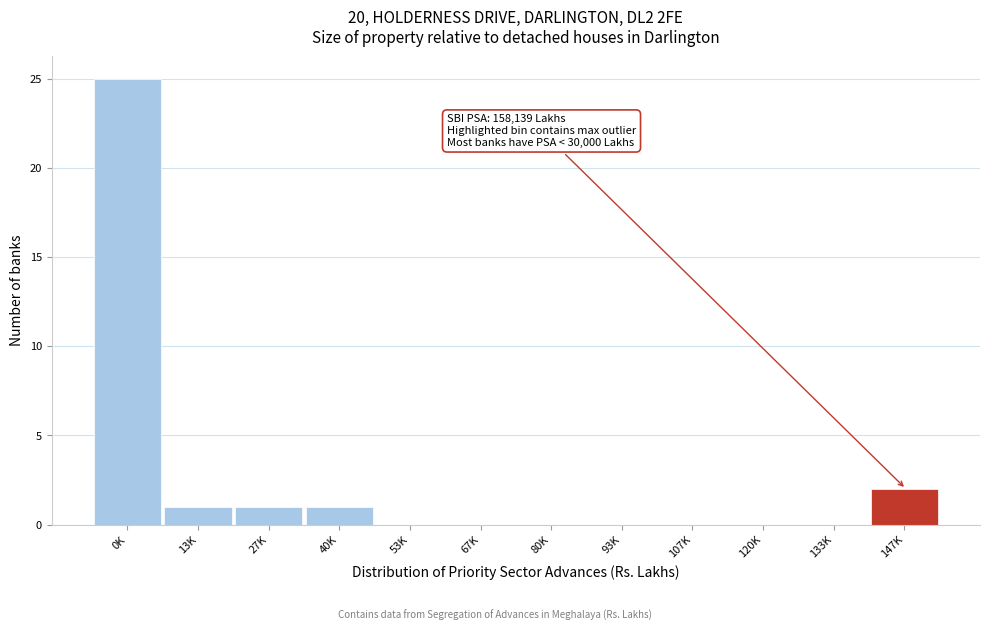

Reading right to left, what are all the values shown in this chart?

147K=2	133K=0	120K=0	107K=0	93K=0	80K=0	67K=0	53K=0	40K=1	27K=1	13K=1	0K=25